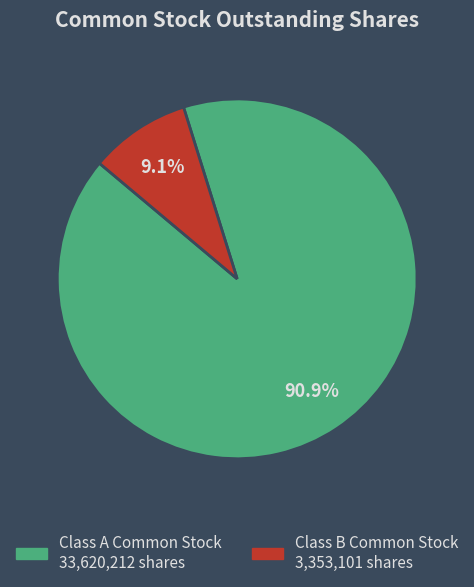

How much of the chart is everything except Class A Common Stock?

9.1%